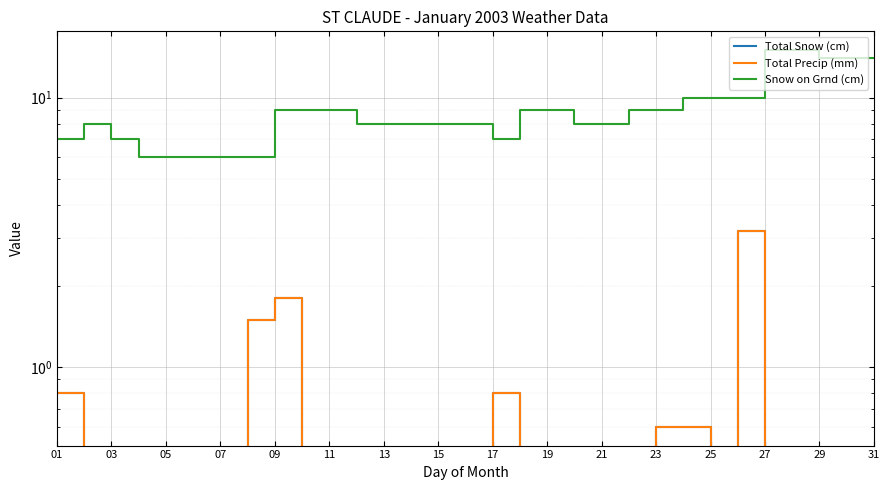

What is the value of the Snow on Grnd (cm) point at the 21st from the left?

8.0